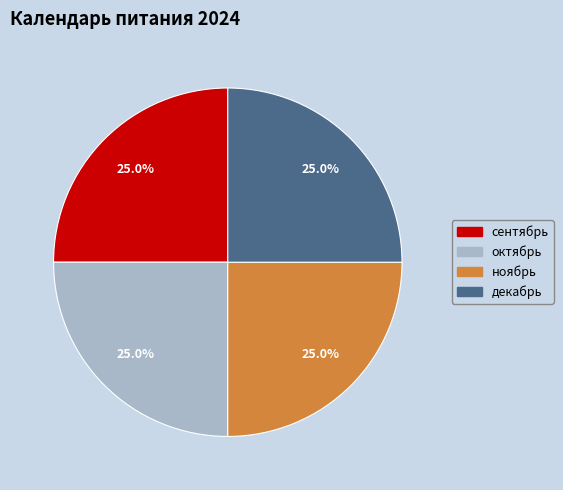

How many segments does this pie chart have?

4